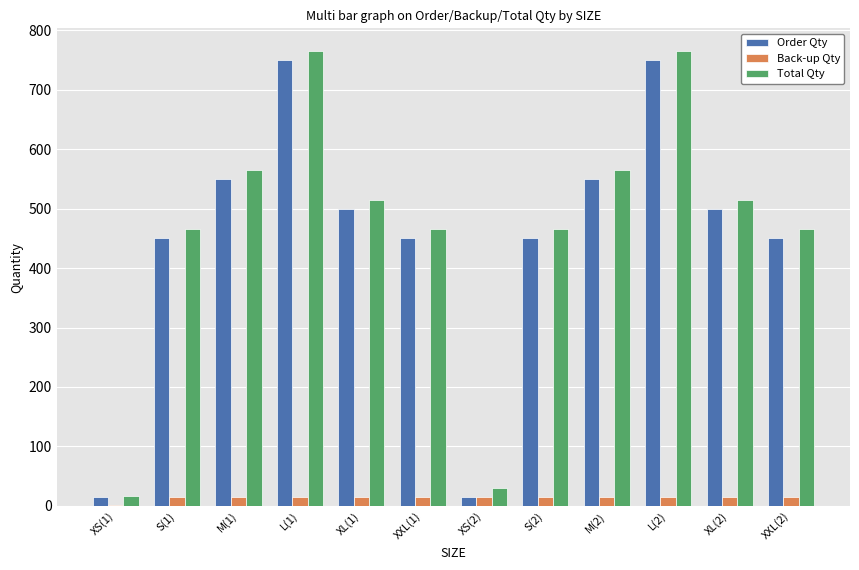

What is the total value across all series at XXL(1)?

930